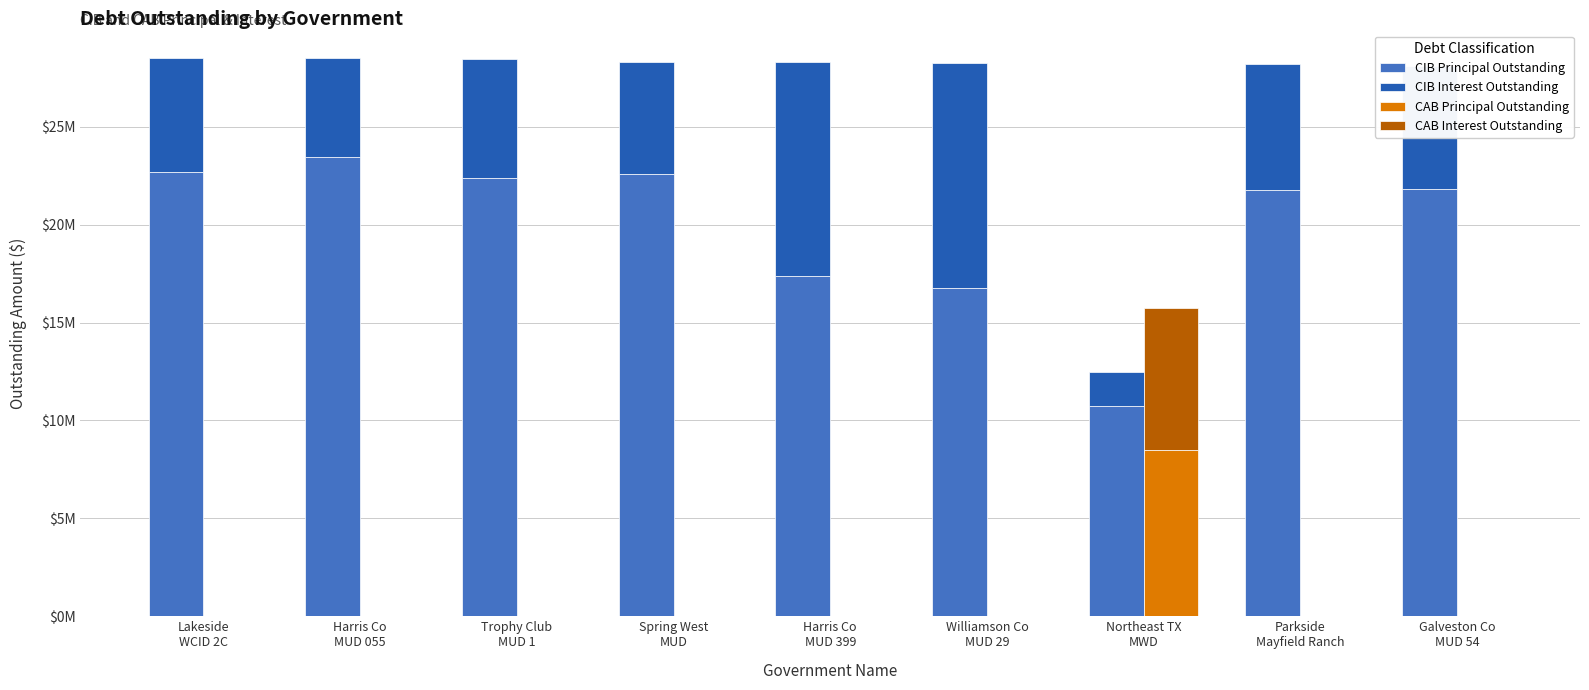

How many groups of bars are there?

9